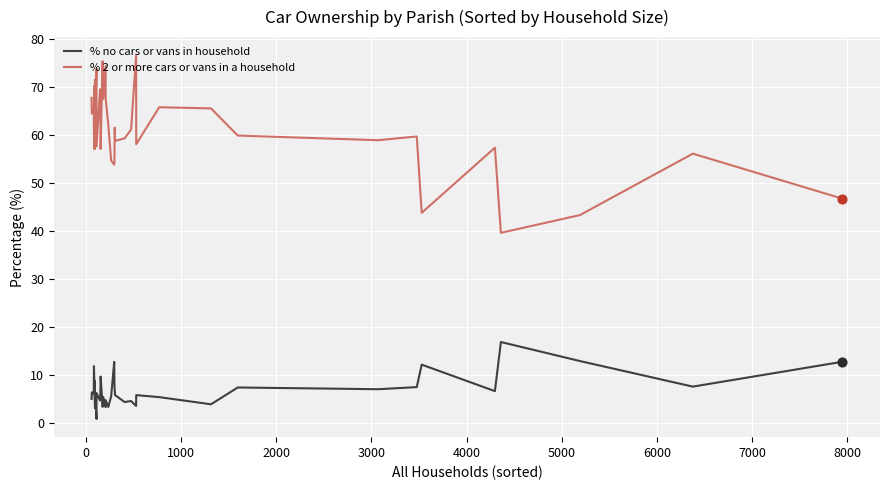

Is the value of % 2 or more cars or vans in a household at 1000 greater than the value of % no cars or vans in household at −1000?

Yes